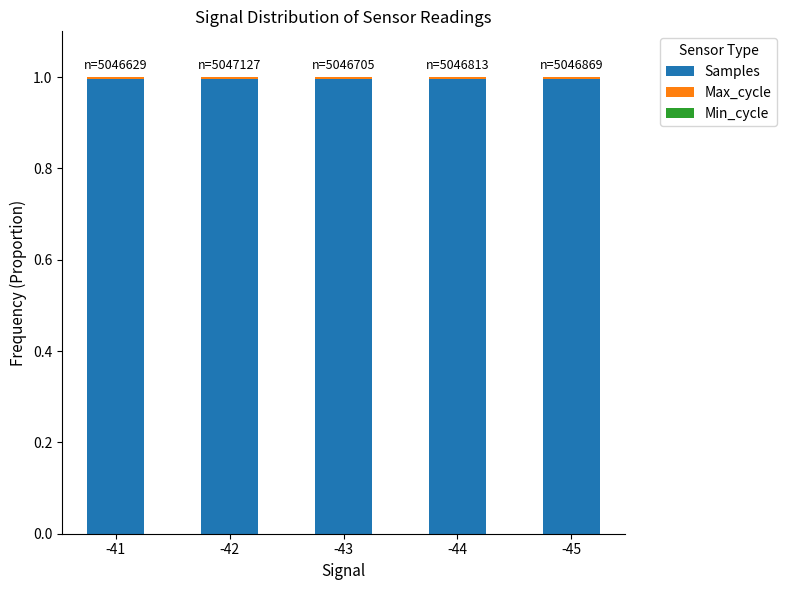

True or false: Samples has a value of 0.5 at -41.

False